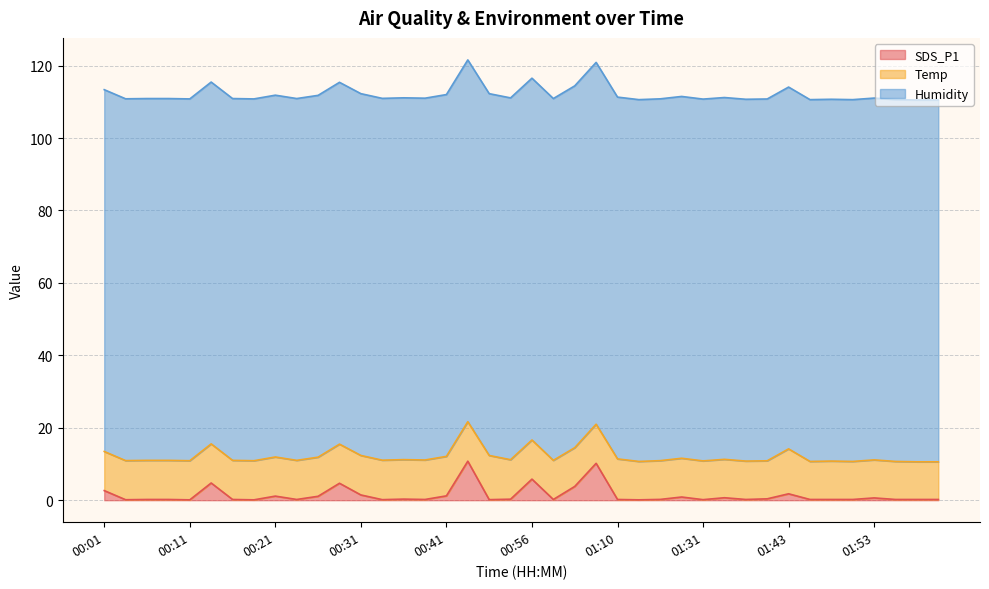

At which category is the sum across all series the highest?

00:44